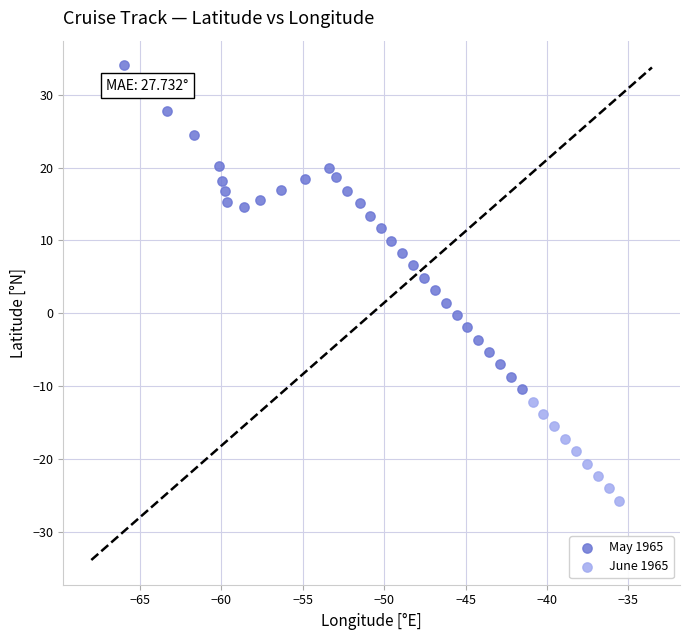

Which series contains the lowest Y value?

June 1965